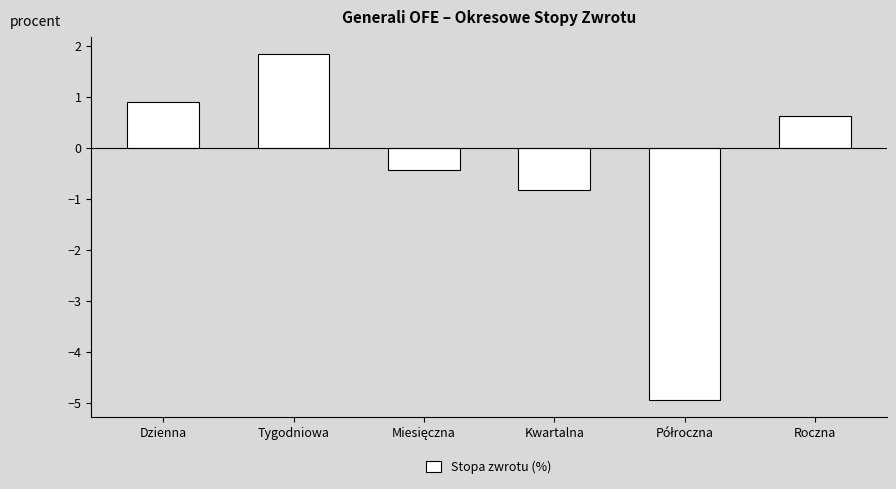

What position from the left is Kwartalna?

4